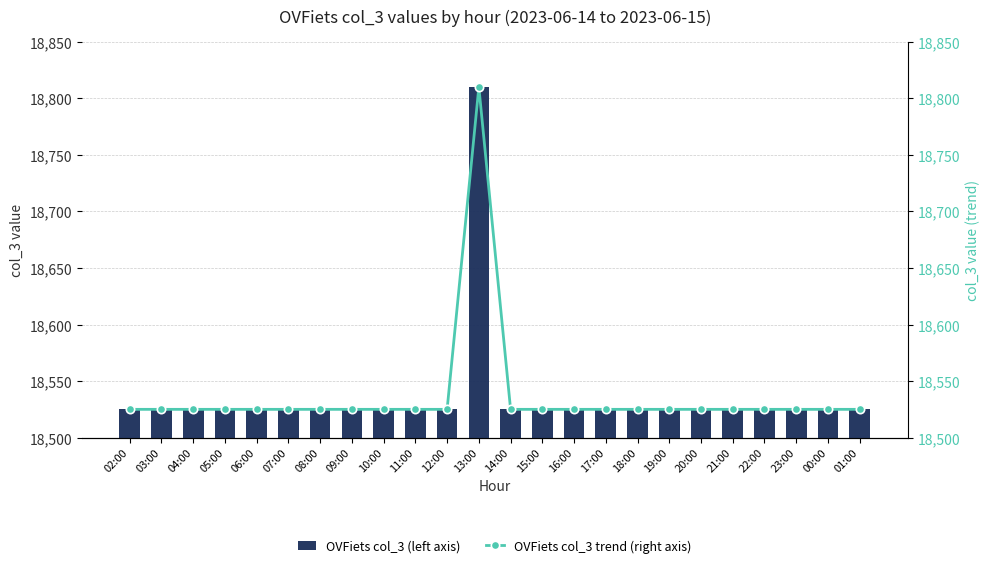

At how many categories does at least one series exceed 18559?

1